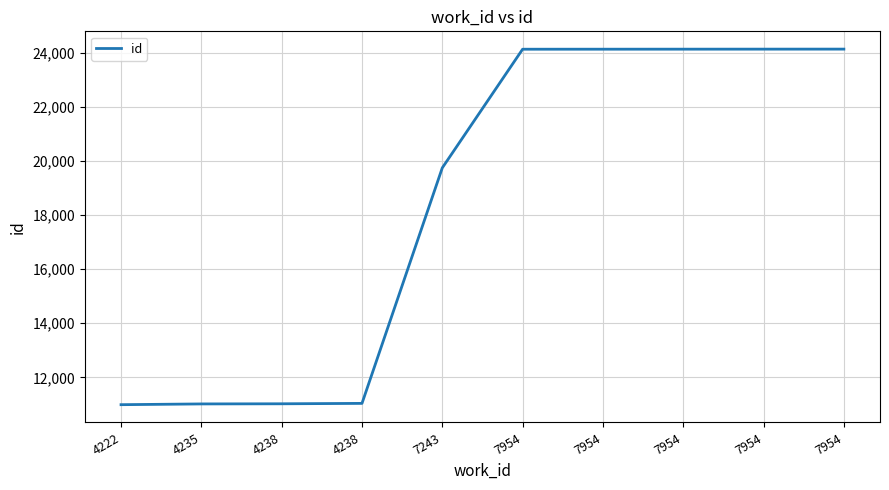

Between 4238 and 7954, which is larger?

7954